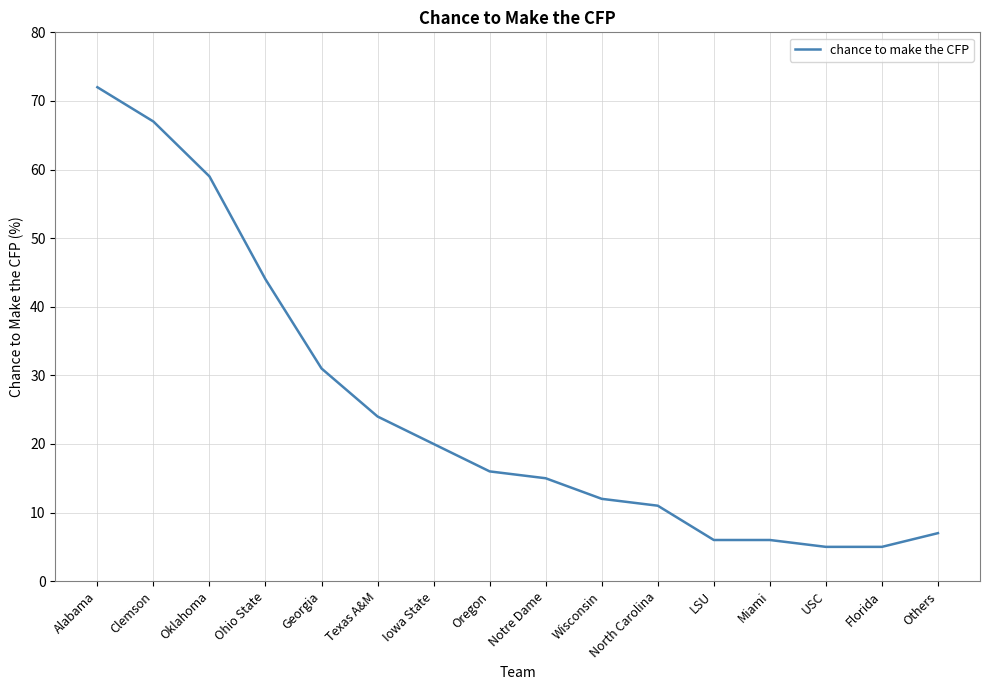

Reading right to left, extract all data points from this chart.

Others=7	Florida=5	USC=5	Miami=6	LSU=6	North Carolina=11	Wisconsin=12	Notre Dame=15	Oregon=16	Iowa State=20	Texas A&M=24	Georgia=31	Ohio State=44	Oklahoma=59	Clemson=67	Alabama=72